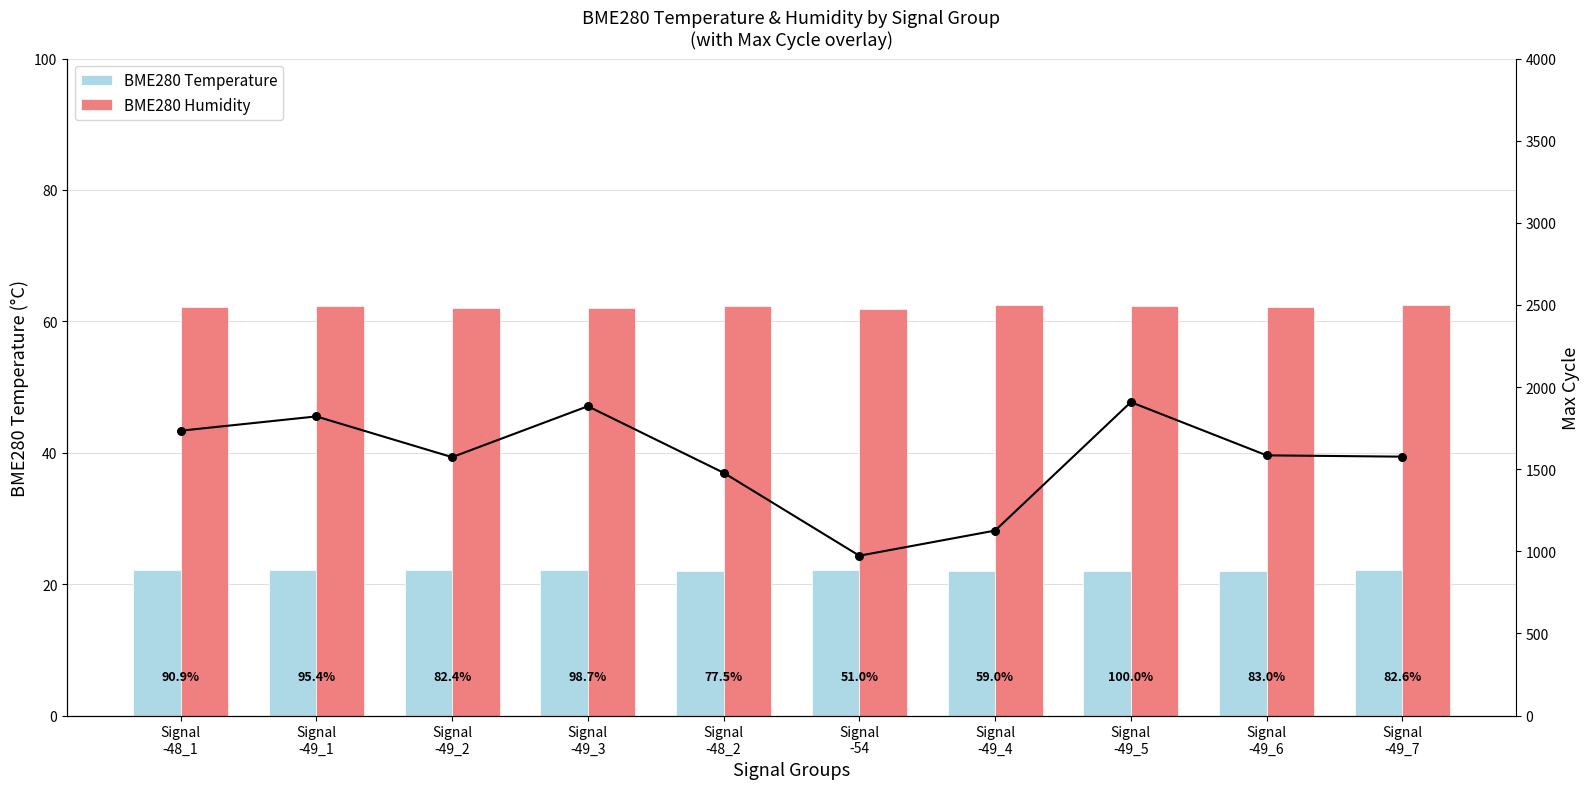

Which series has the widest spread of Y values?

BME280 Humidity